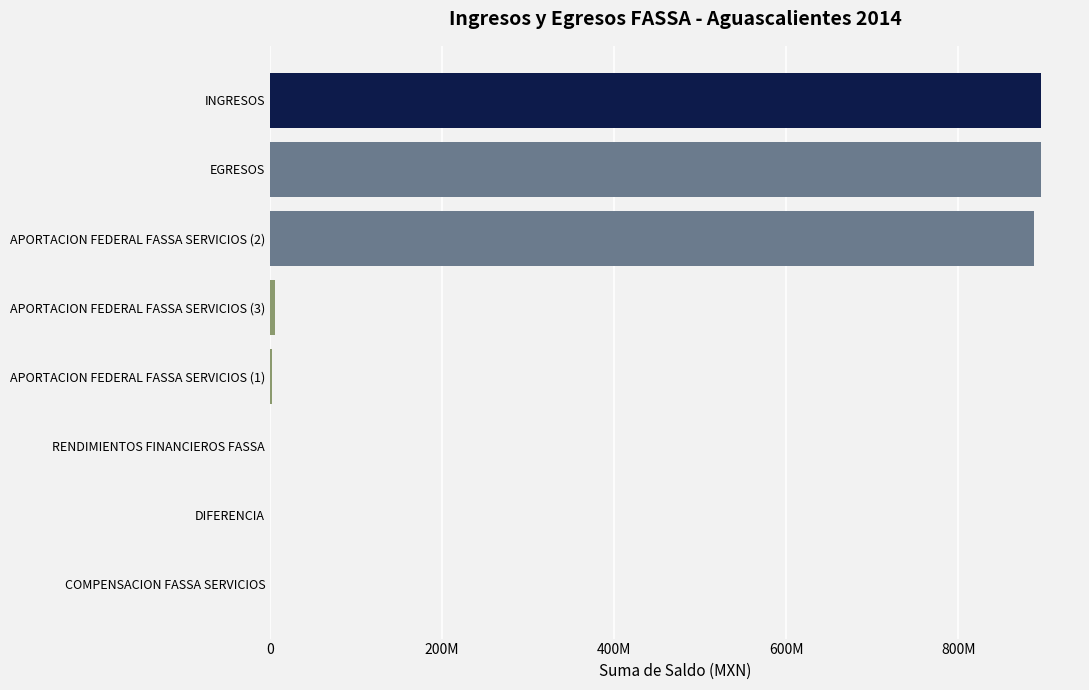

Are the bars horizontal?

Yes